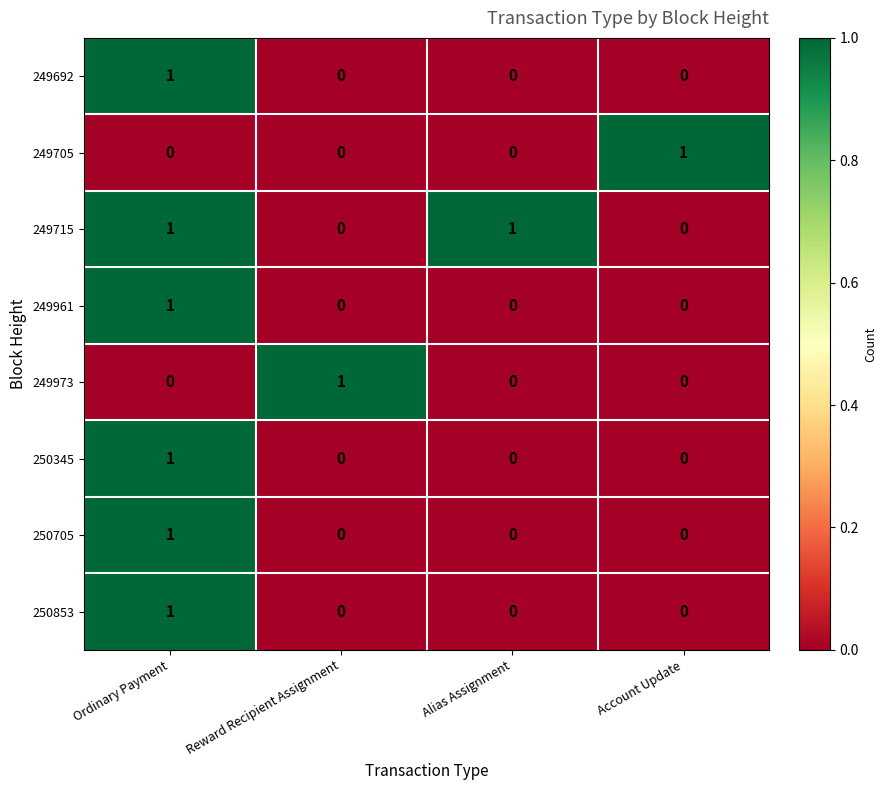

The 250705 series shows -1 at Account Update. True or false?

False